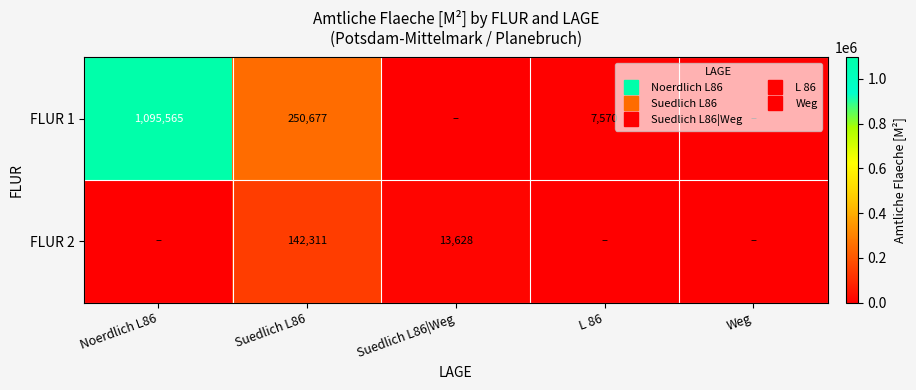

At how many categories does at least one series exceed 123133?

2